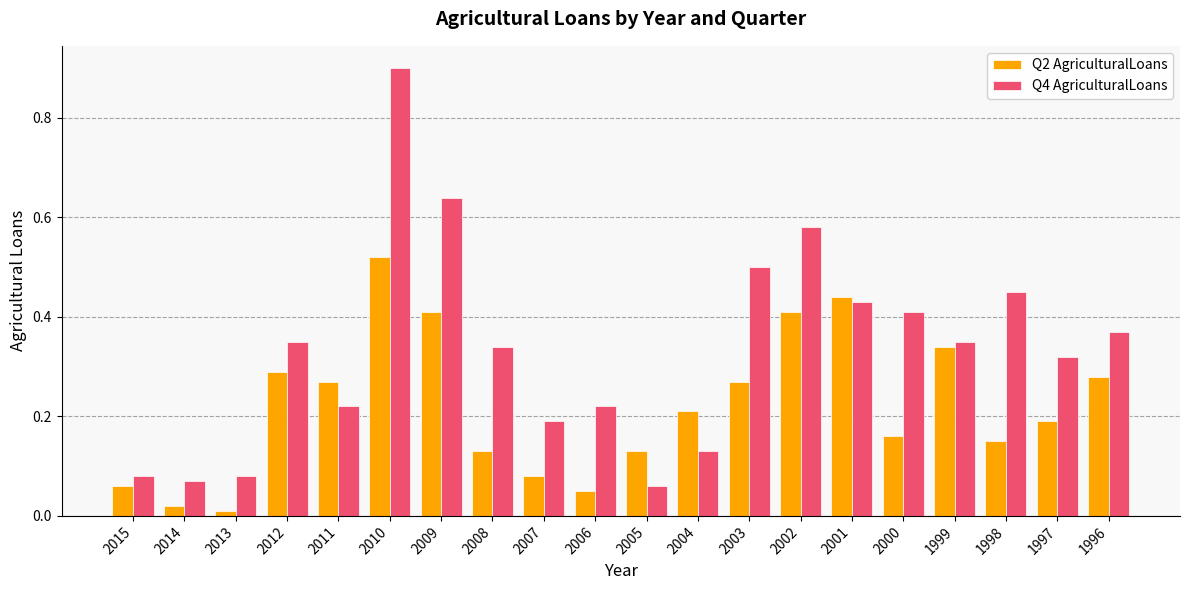

What is the sum of all Q4 AgriculturalLoans values?

6.7